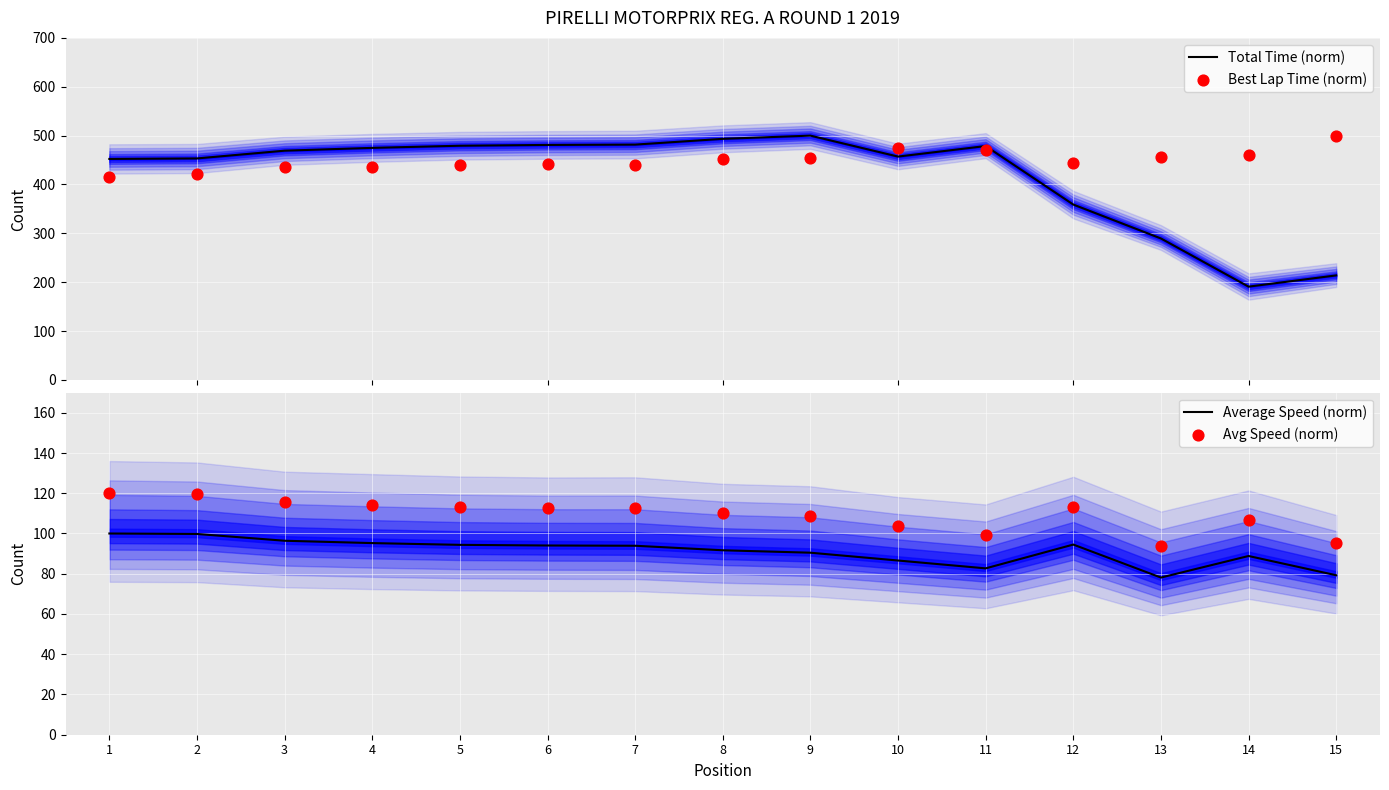

At which category is the sum across all series the highest?

9